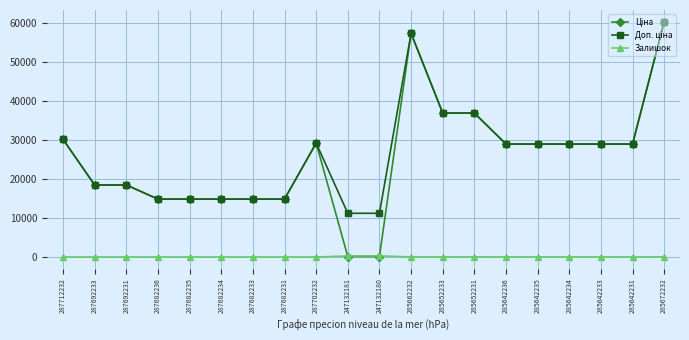

At how many categories does at least one series exceed 2487?

20